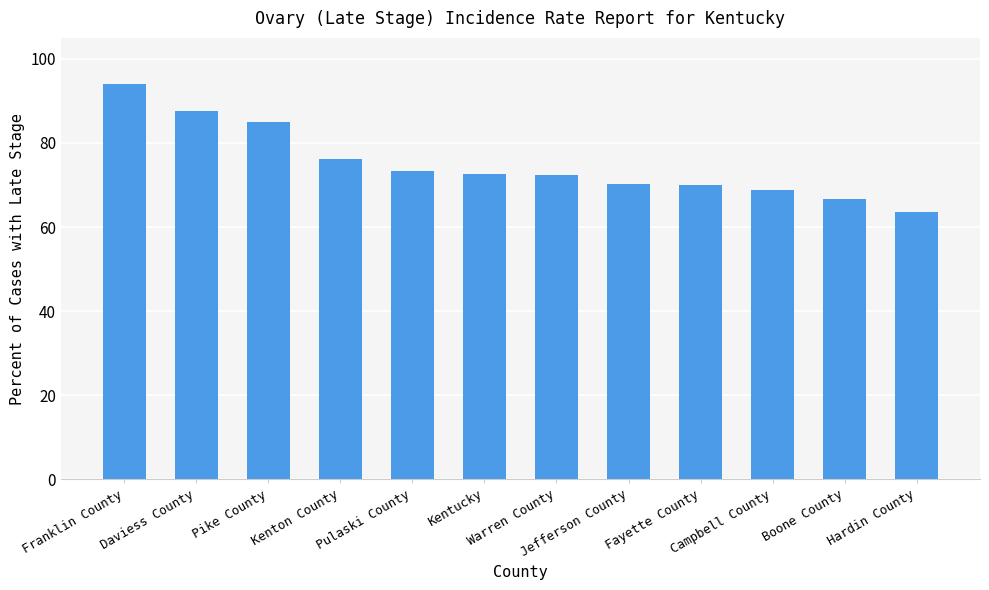

Approximately how many times larger is the value at Kenton County compared to Hardin County?

1.2